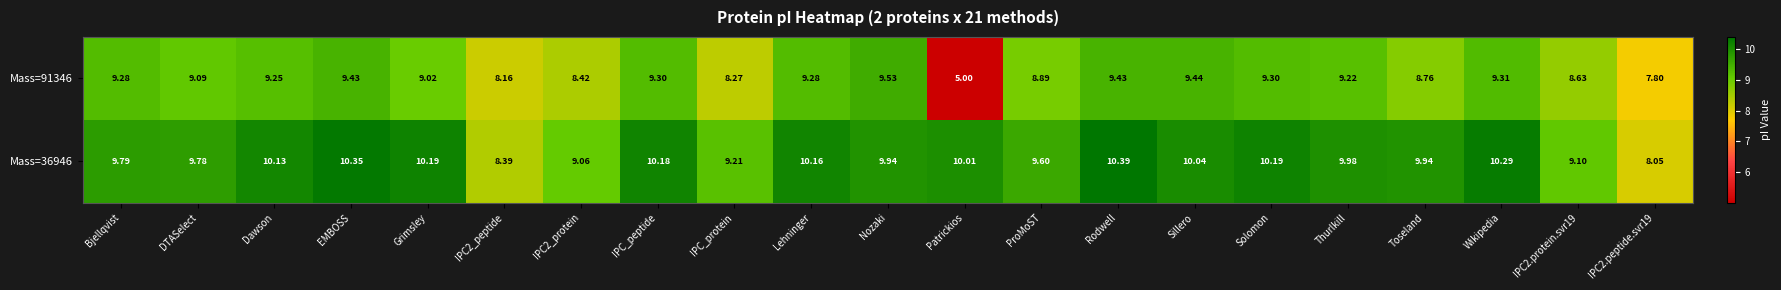

At which category is the sum across all series the highest?

Rodwell